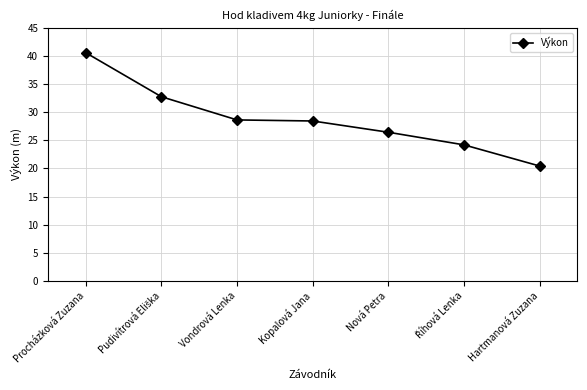

Does the chart display data point markers on the line(s)?

Yes